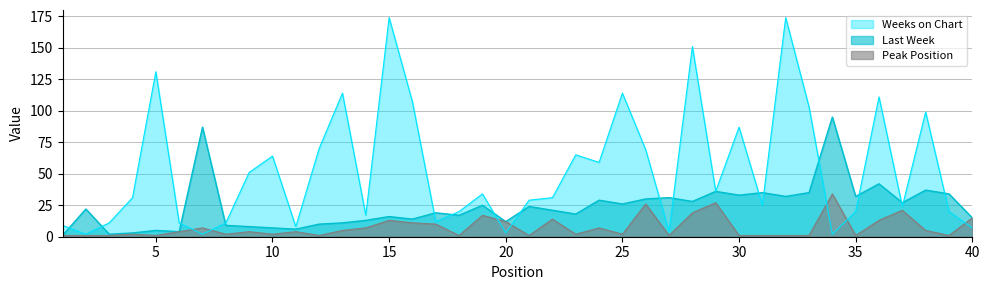

What is the difference between the second highest and second lowest values in the Peak Position series?

26